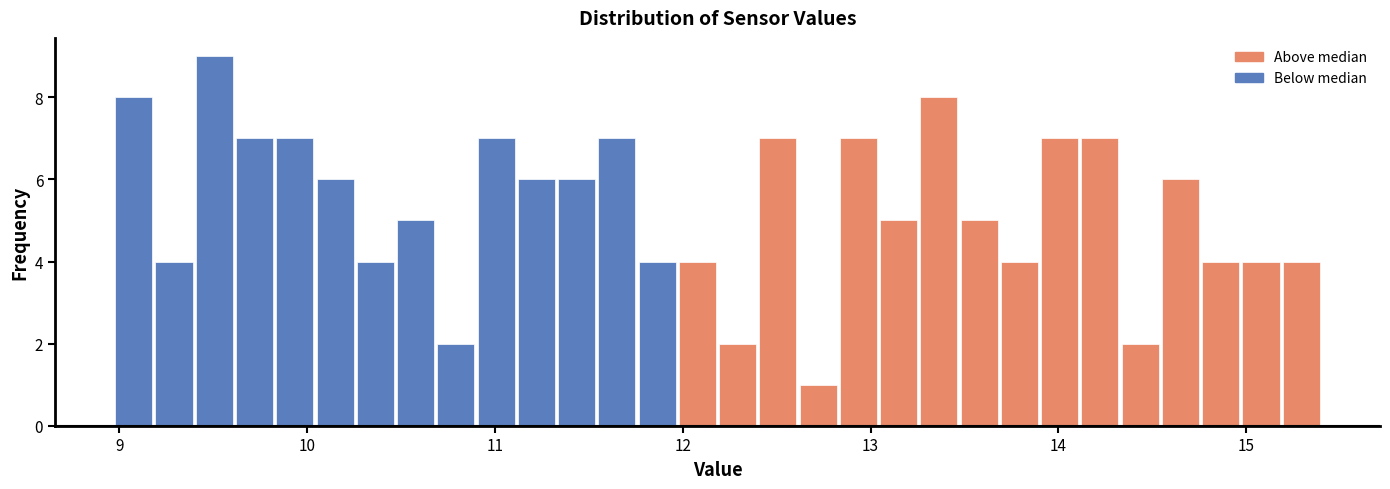

Read against the x-axis, roughly where is the centre of the tallest bar?

9.5